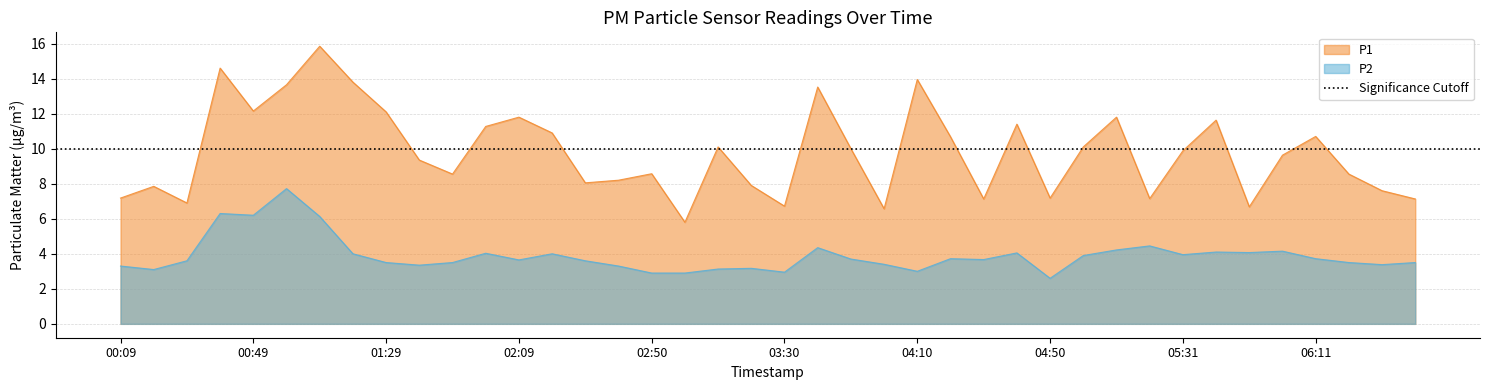

What is the label of the 19th point from the left?

03:10